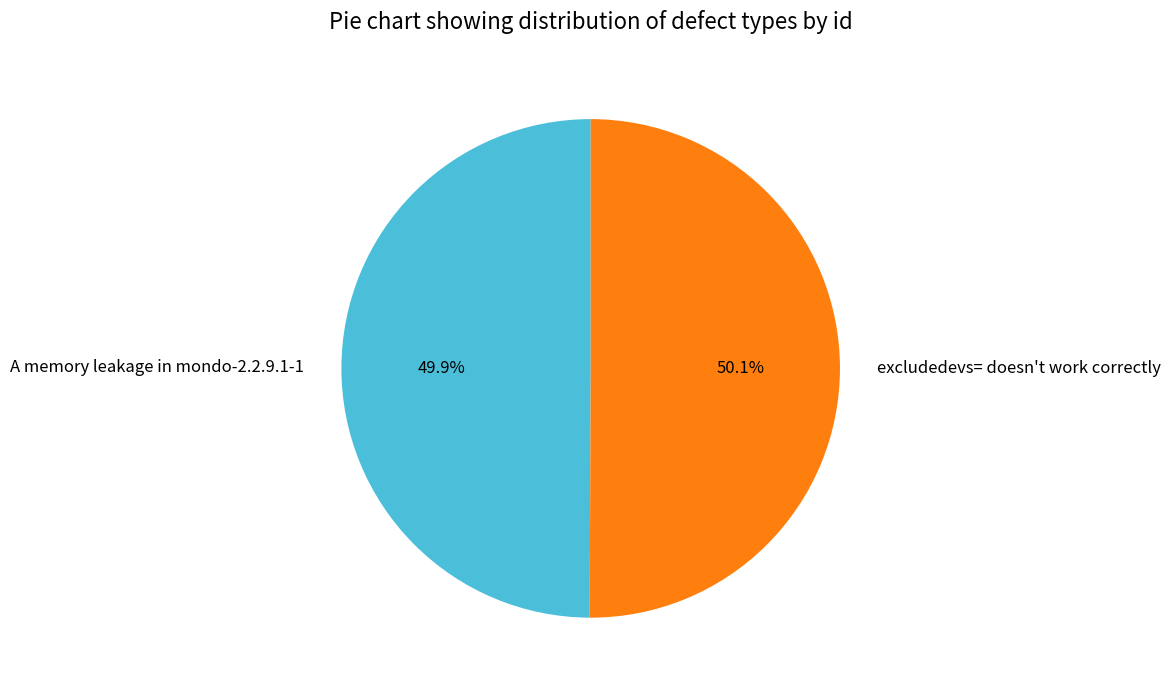

How many segments does this pie chart have?

2